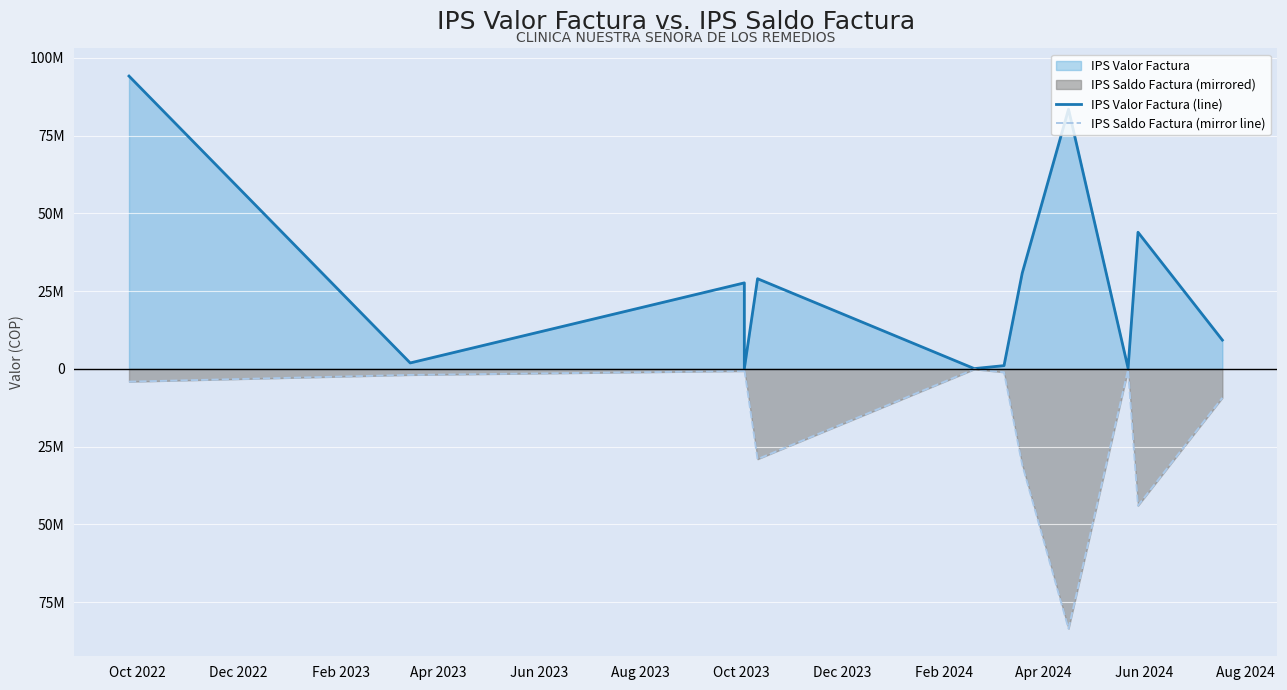

True or false: IPS Valor Factura (line) and IPS Saldo Factura (mirror line) intersect in this chart.

False